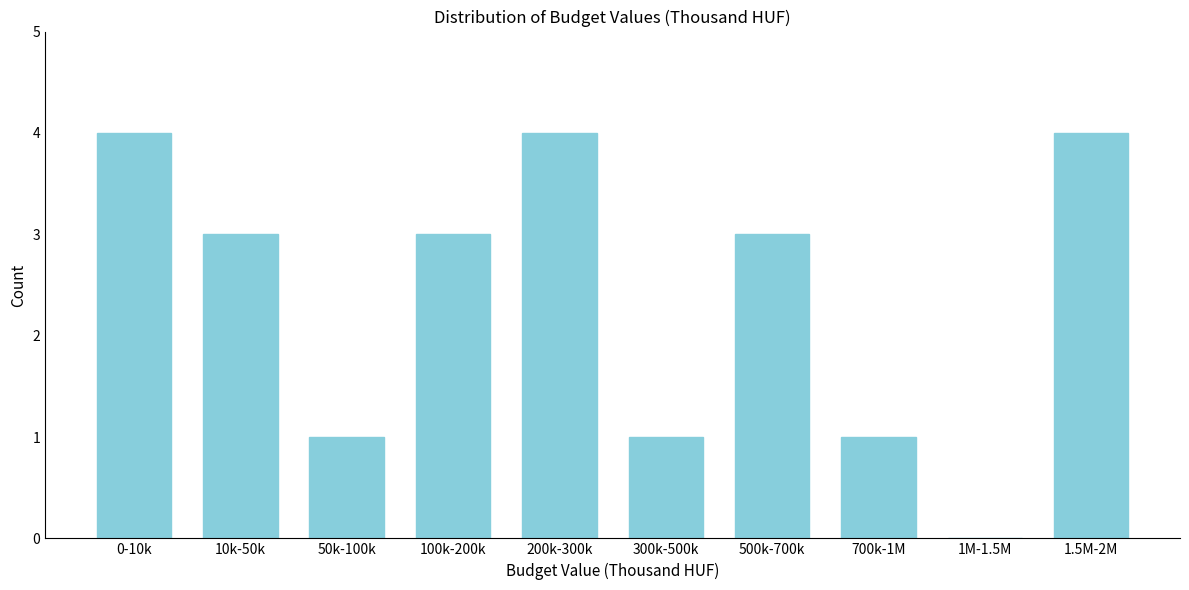

What is the sum of the values at 50k-100k and 200k-300k?

5